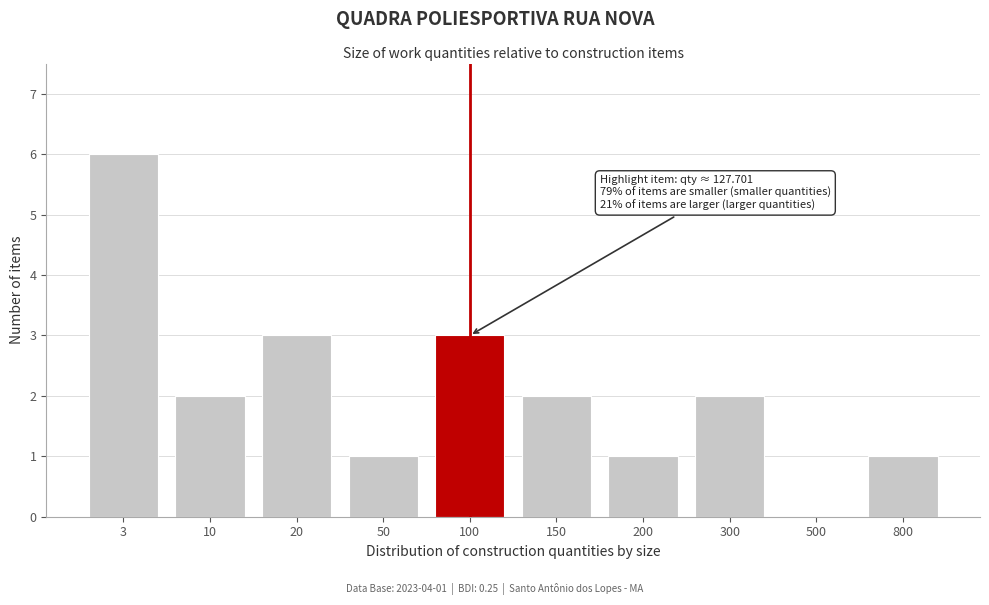

Reading left to right, transcribe all the data shown in this chart.

3=6	10=2	20=3	50=1	100=3	150=2	200=1	300=2	500=0	800=1